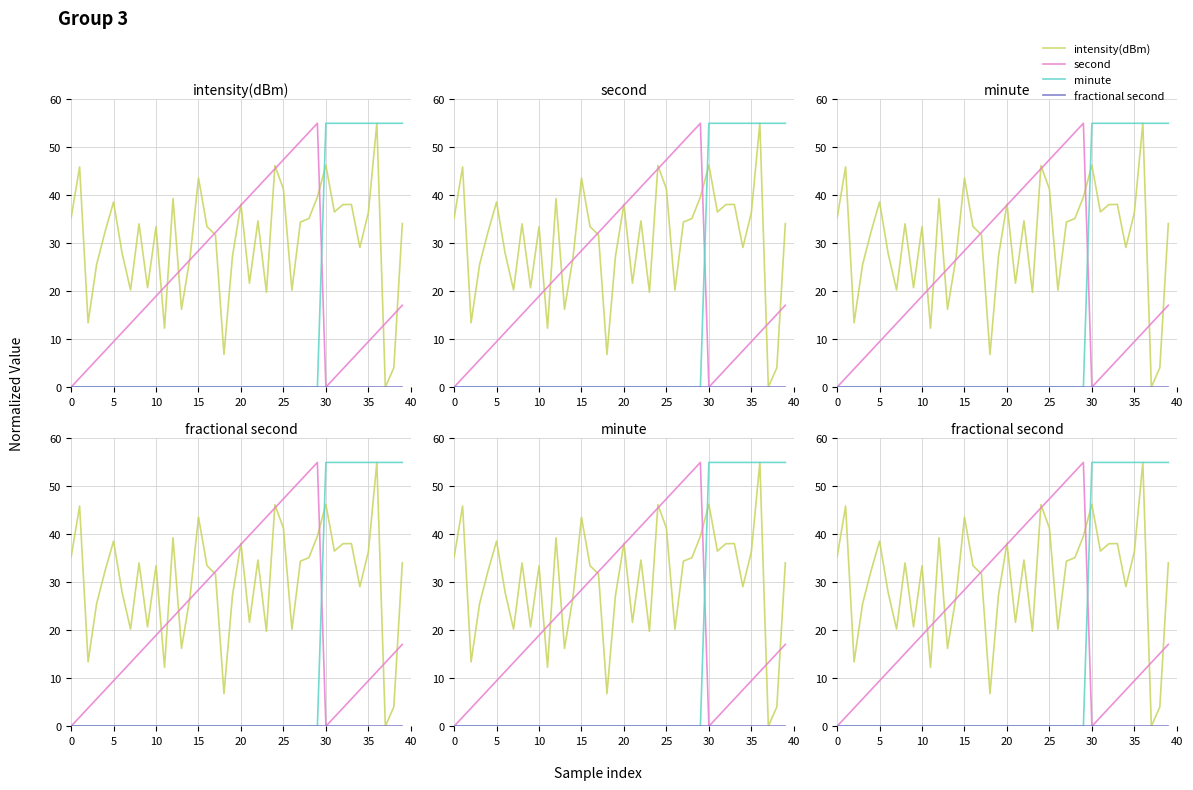

How many distinct data groups are displayed?

4